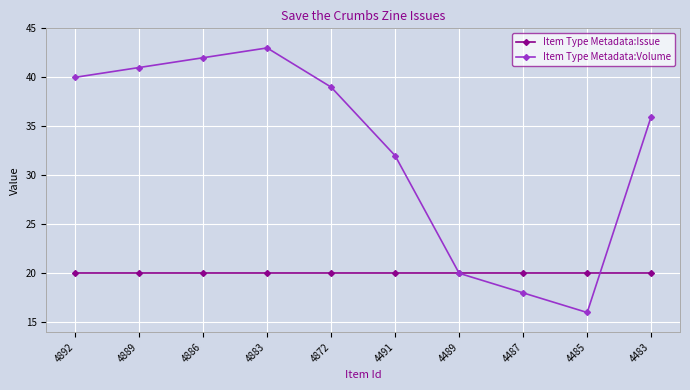

Reading left to right, list all the values displayed in this chart.

Item Type Metadata:Issue: 4892=20	4889=20	4886=20	4883=20	4872=20	4491=20	4489=20	4487=20	4485=20	4483=20
Item Type Metadata:Volume: 4892=40	4889=41	4886=42	4883=43	4872=39	4491=32	4489=20	4487=18	4485=16	4483=36